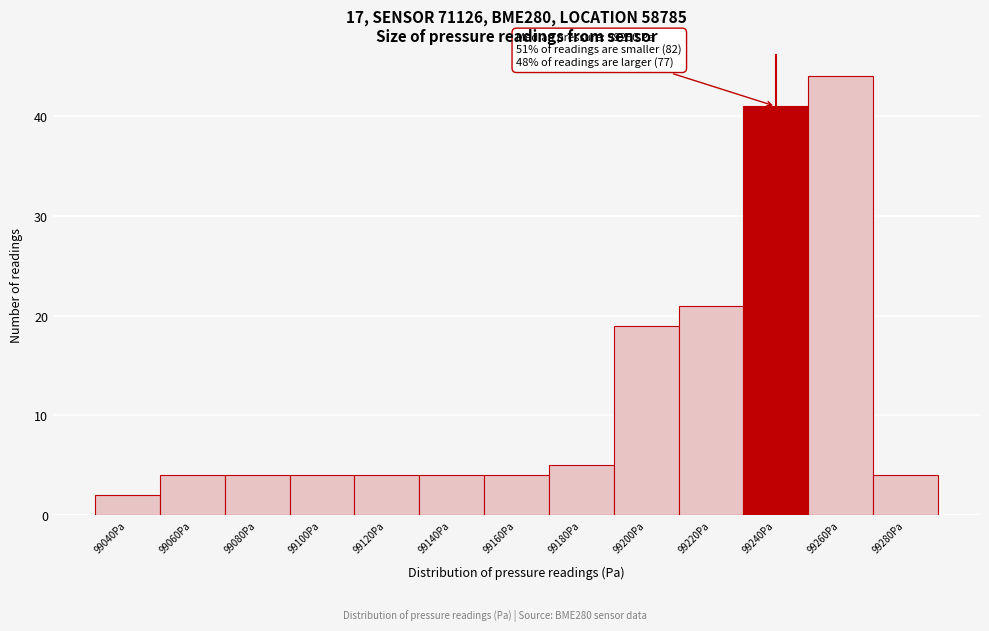

Reading left to right, extract all data points from this chart.

2	4	4	4	4	4	4	5	19	21	41	44	4